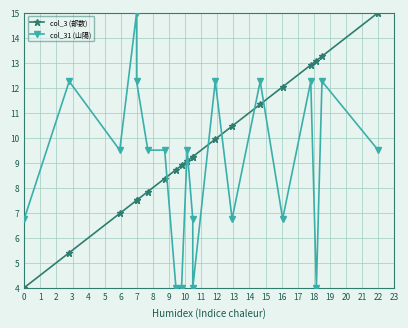

What is the sum of the col_31 (山陽) values at 7 and 8?

13.5